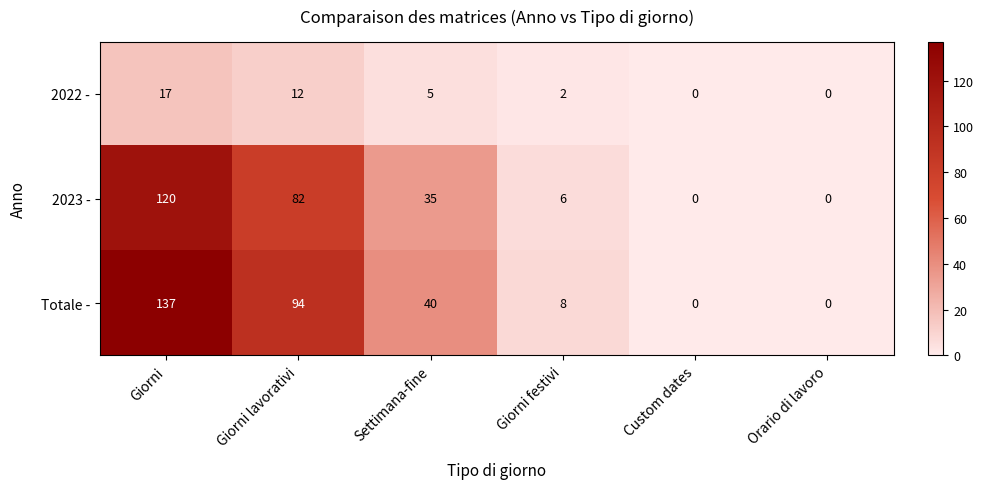

How many positive values does the Totale - series have?

4